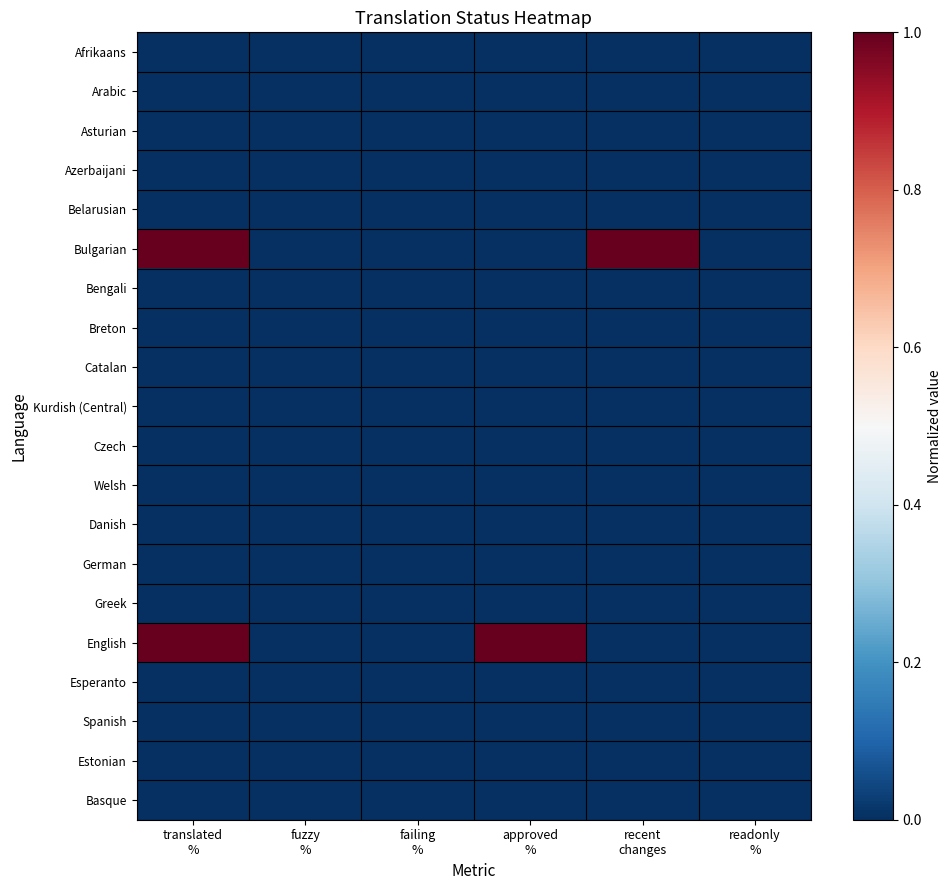

Rank the series by their maximum value, from lowest to highest.

Afrikaans, Arabic, Asturian, Azerbaijani, Belarusian, Bengali, Breton, Catalan, Kurdish (Central), Czech, Welsh, Danish, German, Greek, Esperanto, Spanish, Estonian, Basque, Bulgarian, English